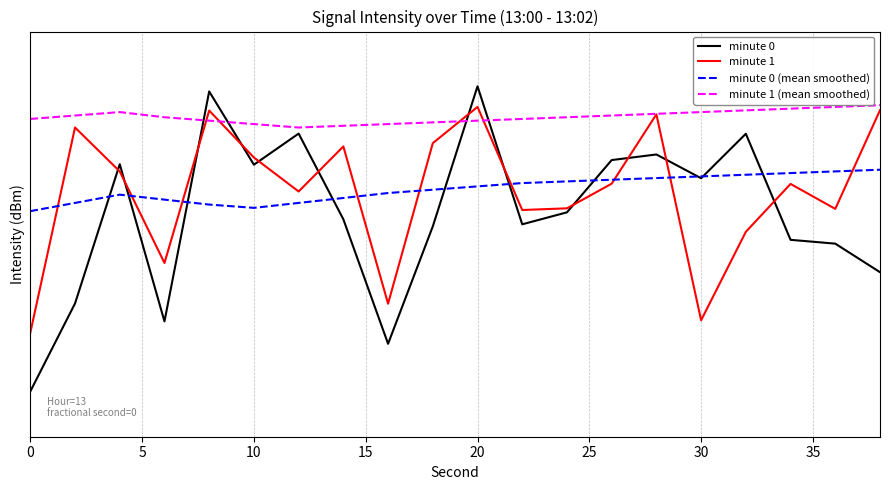

How many intersections are there between minute 0 (mean smoothed) and minute 1?

9